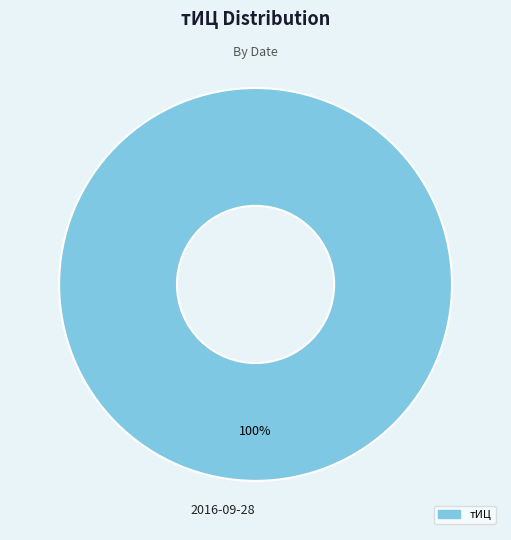

Does any single category account for the majority?

Yes